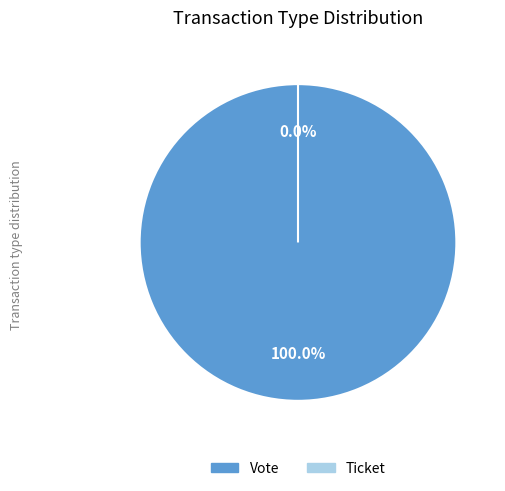

How many slices are in this pie chart?

2